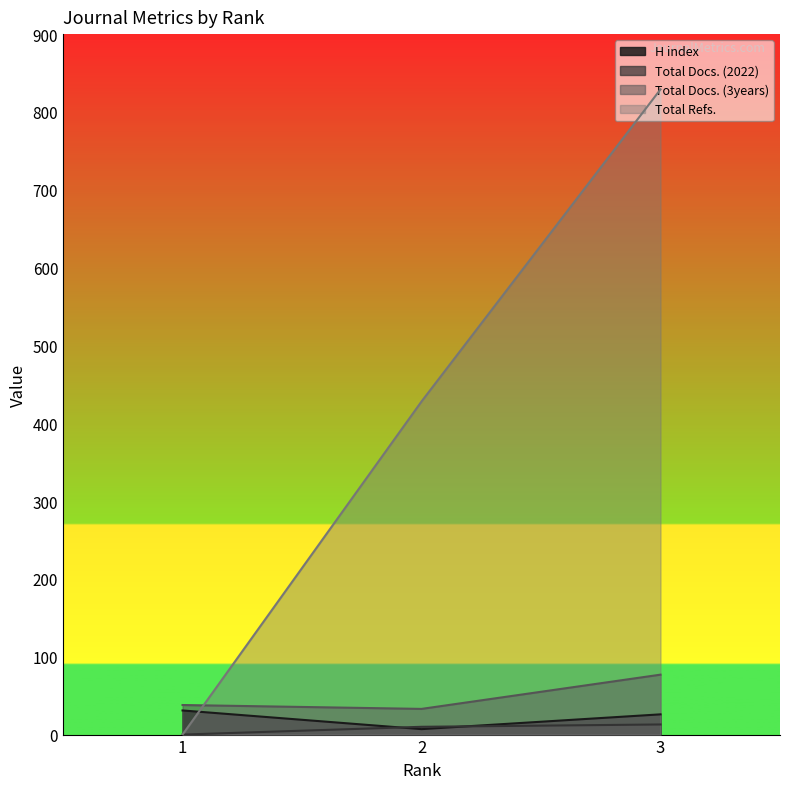

Reading left to right, what are all the values shown in this chart?

H index: 1=31	2=7	3=26
Total Docs. (2022): 1=0	2=10	3=13
Total Docs. (3years): 1=38	2=33	3=77
Total Refs.: 1=0	2=428	3=829